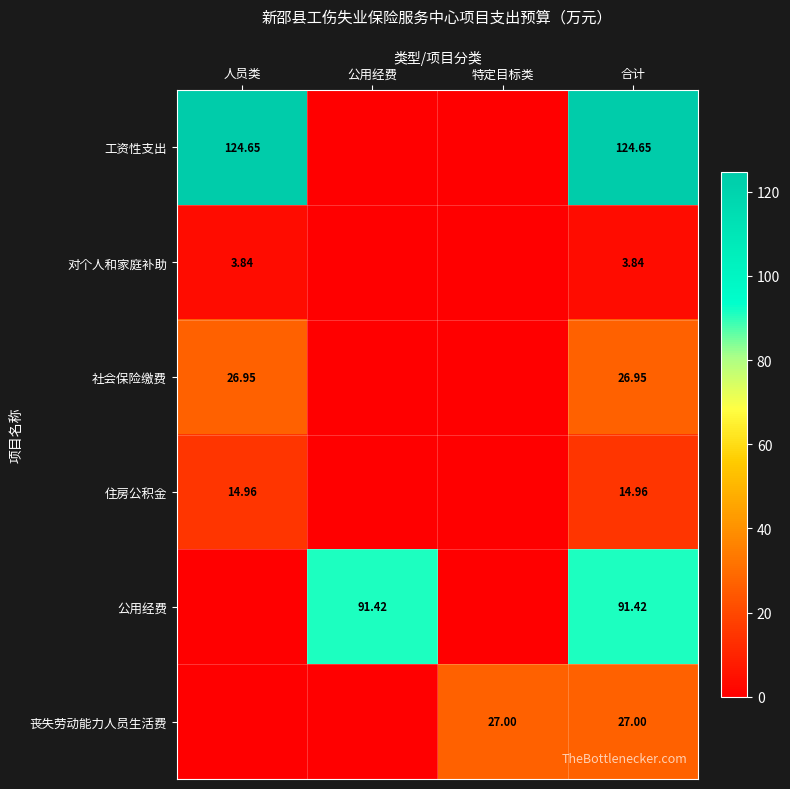

Which series has the largest total across all categories?

工资性支出